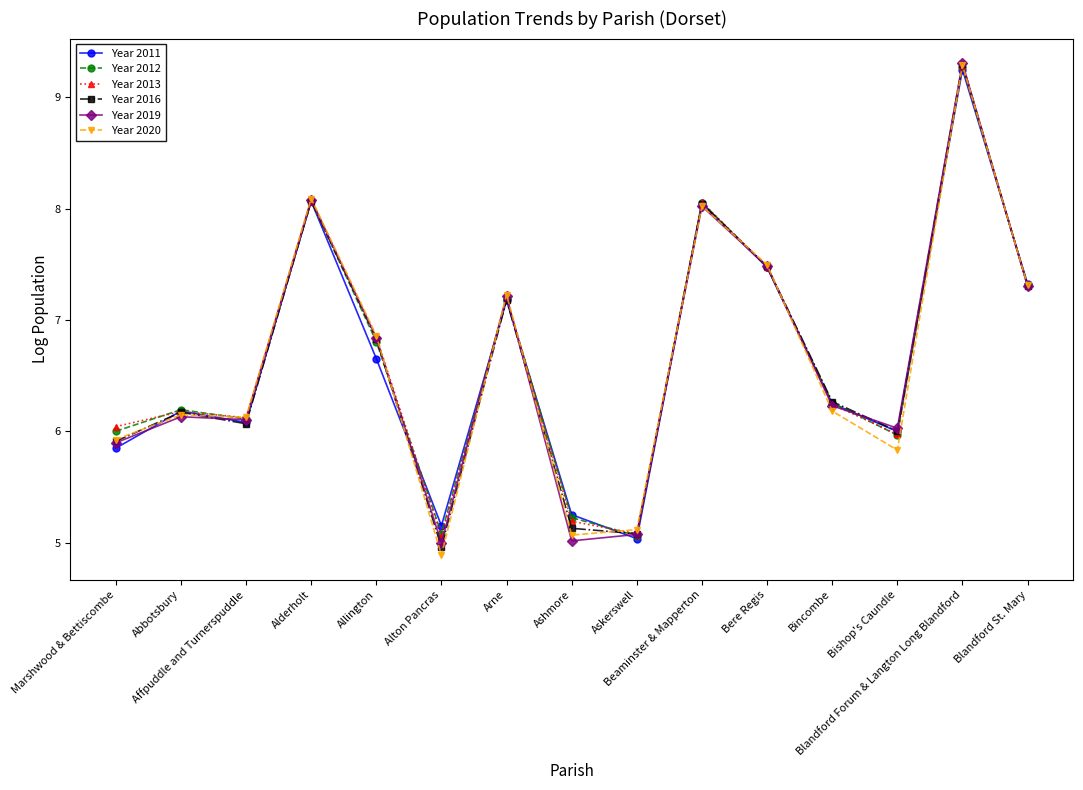

What is the smallest value displayed?

4.9